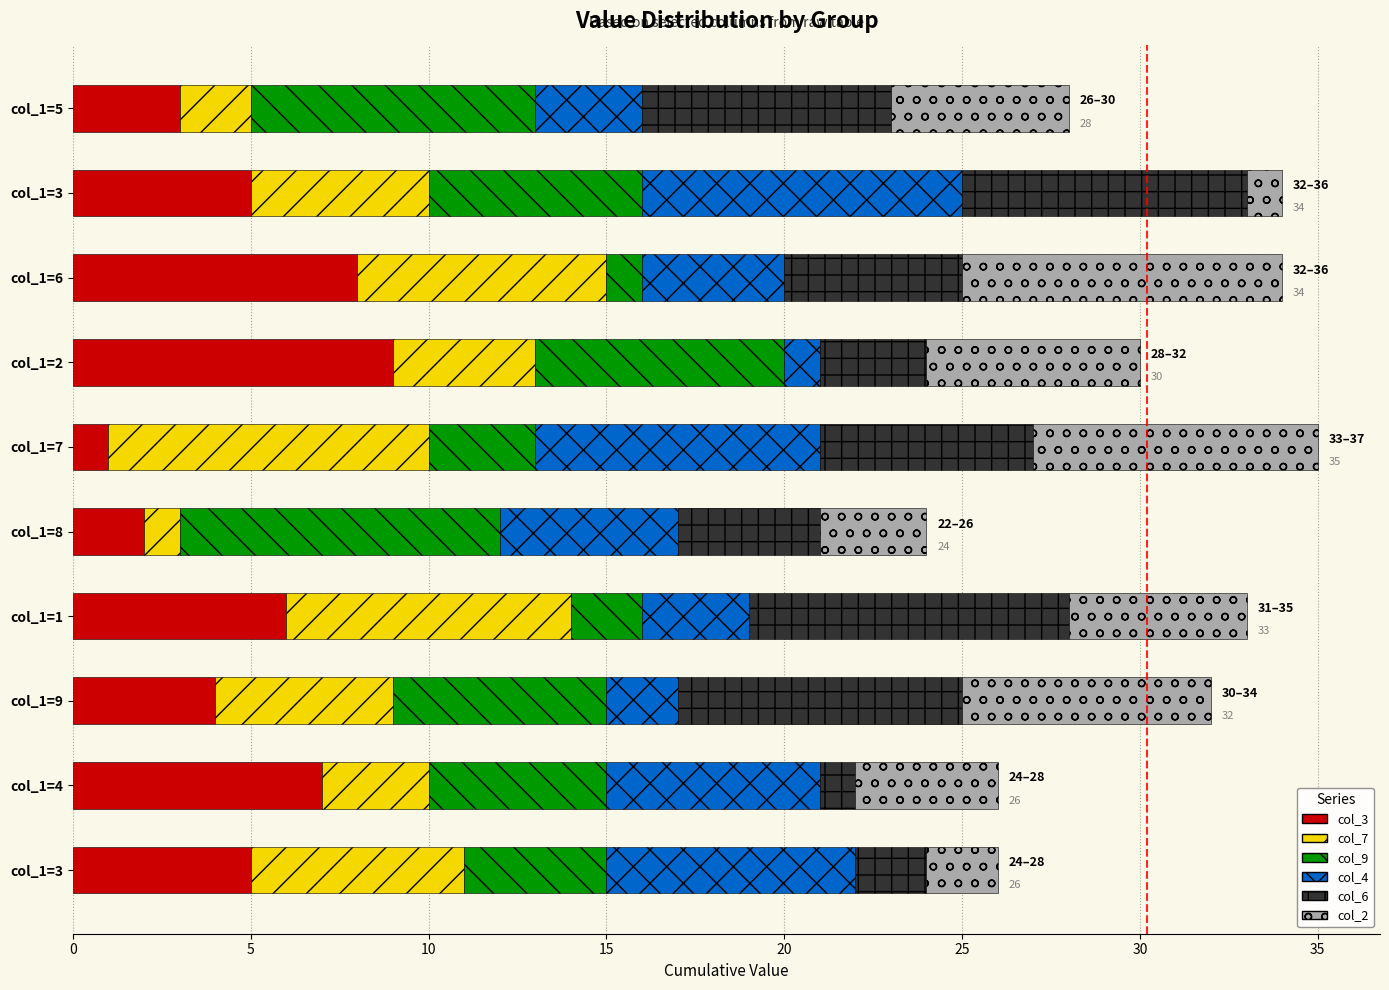

What are all the series names shown in the legend?

col_3, col_7, col_9, col_4, col_6, col_2